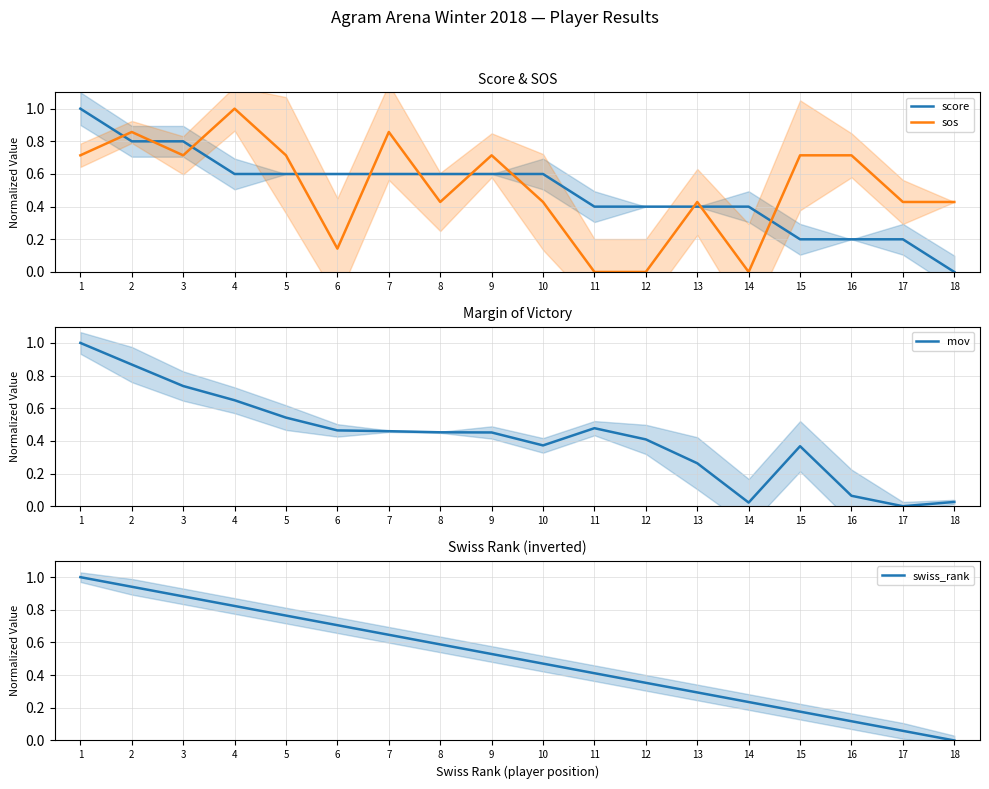

Reading left to right, extract all data points from this chart.

score: 1.0	0.8	0.8	0.6	0.6	0.6	0.6	0.6	0.6	0.6	0.4	0.4	0.4	0.4	0.2	0.2	0.2	0.0
sos: 0.7	0.9	0.7	1.0	0.7	0.1	0.9	0.4	0.7	0.4	0.0	0.0	0.4	0.0	0.7	0.7	0.4	0.4
mov: 1.0	0.9	0.7	0.6	0.5	0.5	0.5	0.5	0.5	0.4	0.5	0.4	0.3	0.0	0.4	0.1	0.0	0.0
swiss_rank: 1.0	0.9	0.9	0.8	0.8	0.7	0.6	0.6	0.5	0.5	0.4	0.4	0.3	0.2	0.2	0.1	0.1	0.0